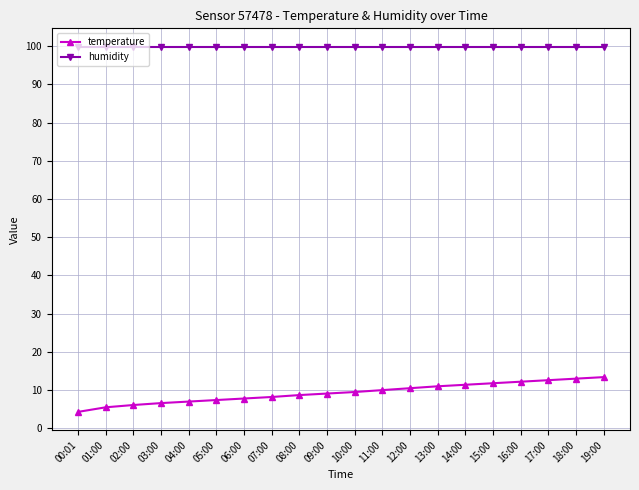

The humidity series shows 30.3 at 11:00. True or false?

False